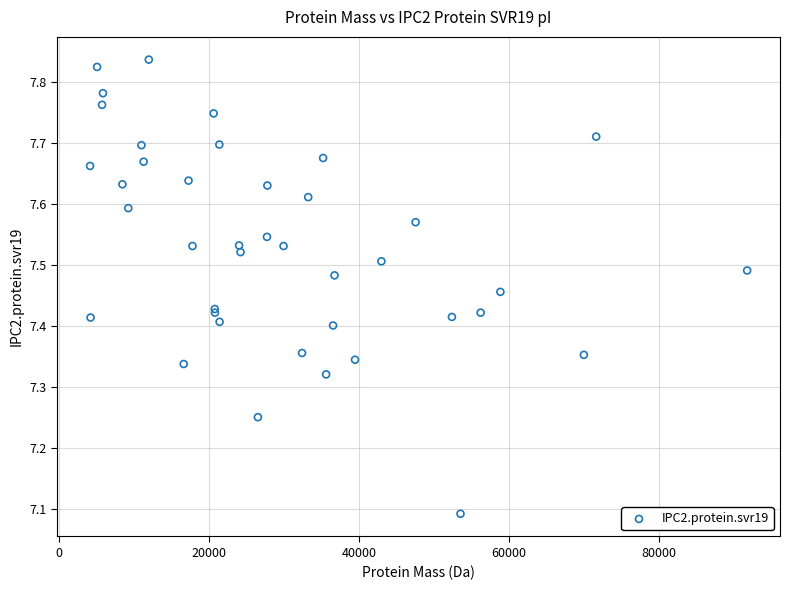

What Y value in the scatter plot is closest to 7?

7.1